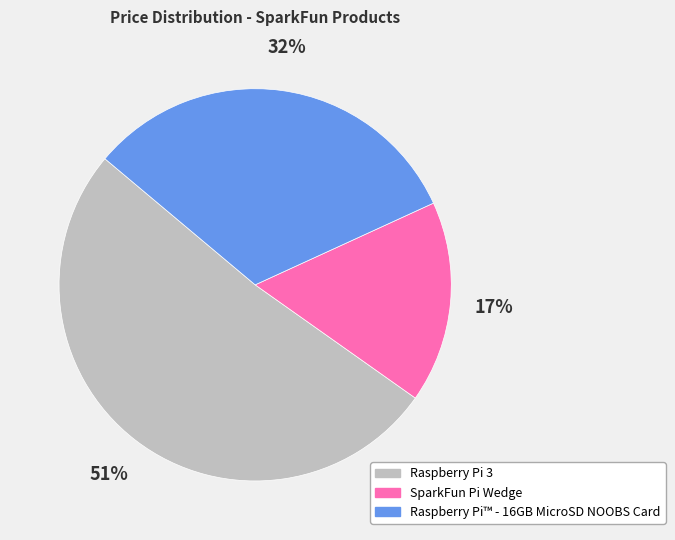

To the nearest percent, what percentage of the pie is Raspberry Pi™ - 16GB MicroSD NOOBS Card?

32%